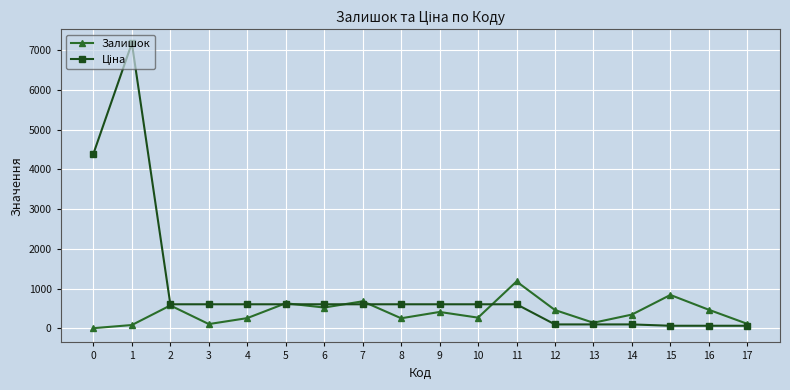

What is the greatest value displayed?

7173.5